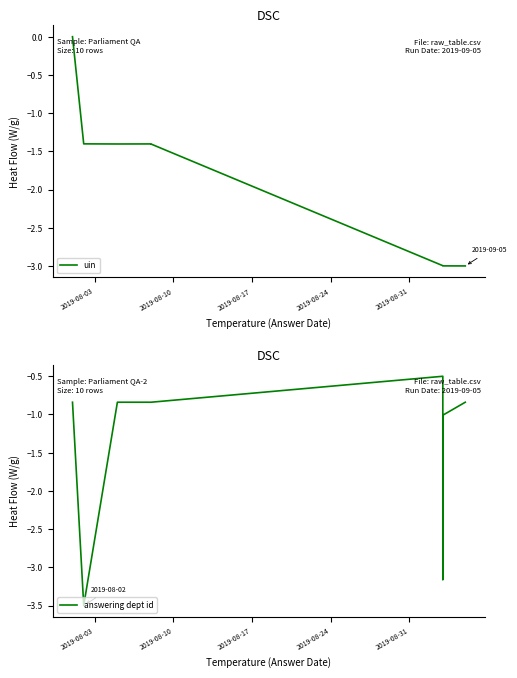

What are all the series names shown in the legend?

uin, answering dept id